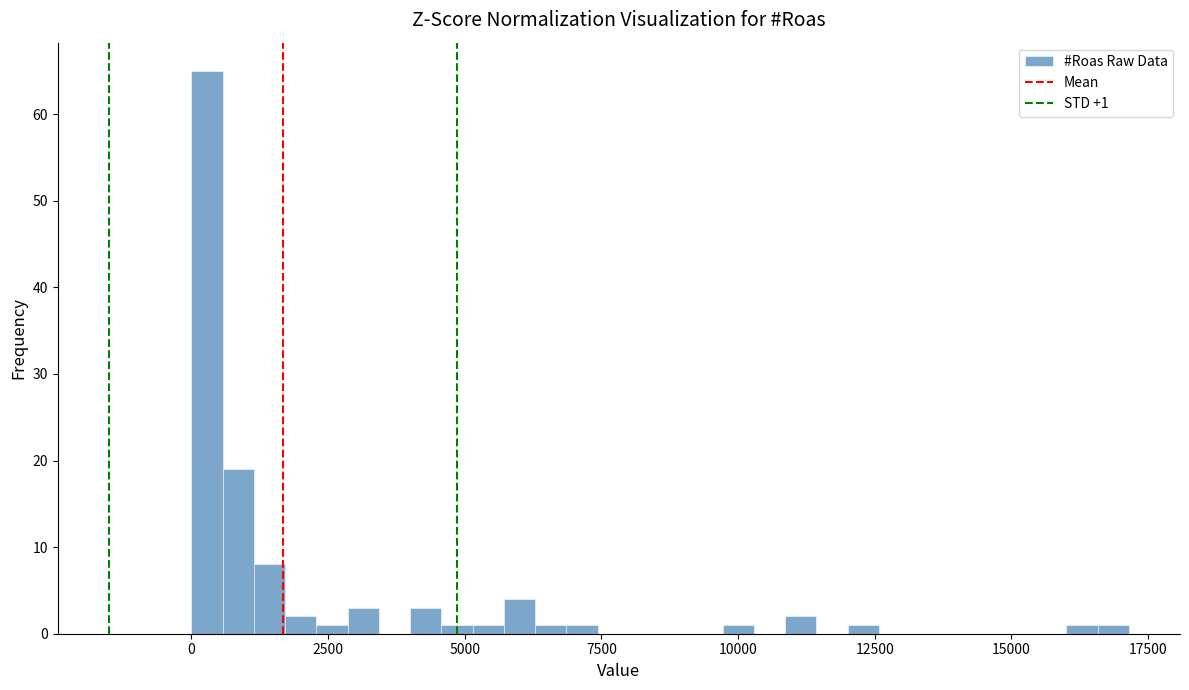

Read against the x-axis, roughly where is the centre of the tallest bar?

500